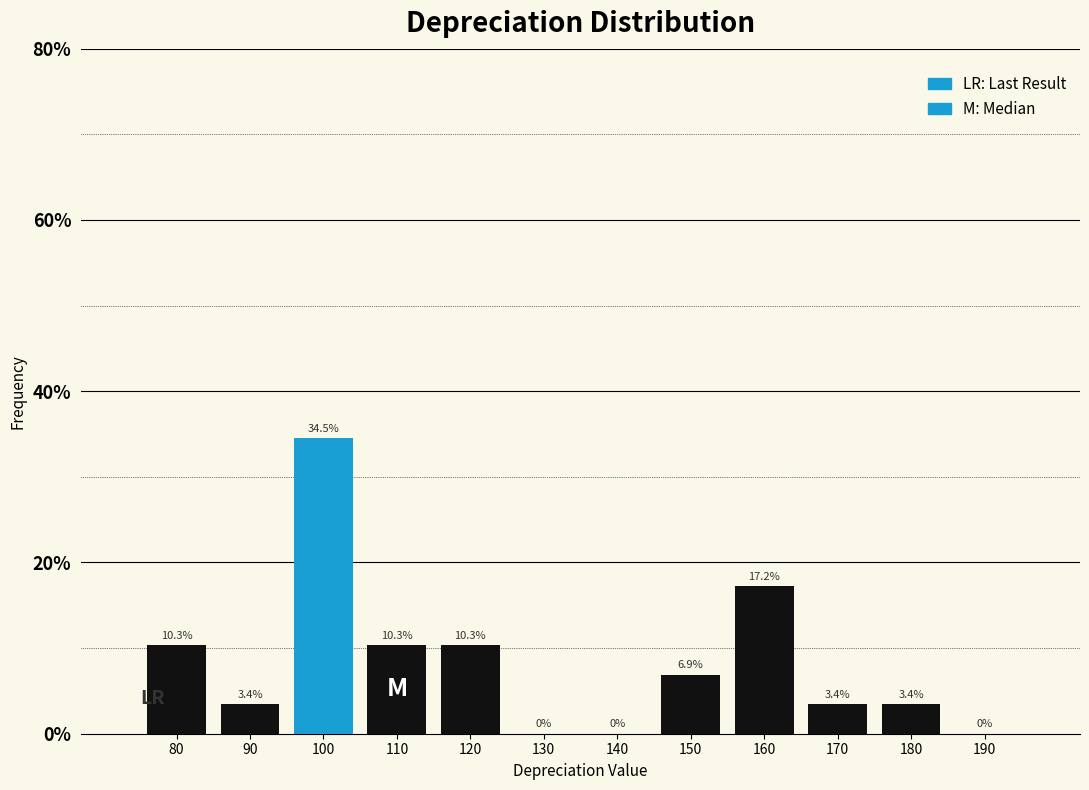

Reading left to right, transcribe this chart: for each bar, give the range it covers on the x-axis and its height.

75 to 85: 10.3
85 to 95: 3.4
95 to 105: 34.5
105 to 115: 10.3
115 to 125: 10.3
125 to 135: 0.0
135 to 145: 0.0
145 to 155: 6.9
155 to 165: 17.2
165 to 175: 3.4
175 to 185: 3.4
185 to 195: 0.0